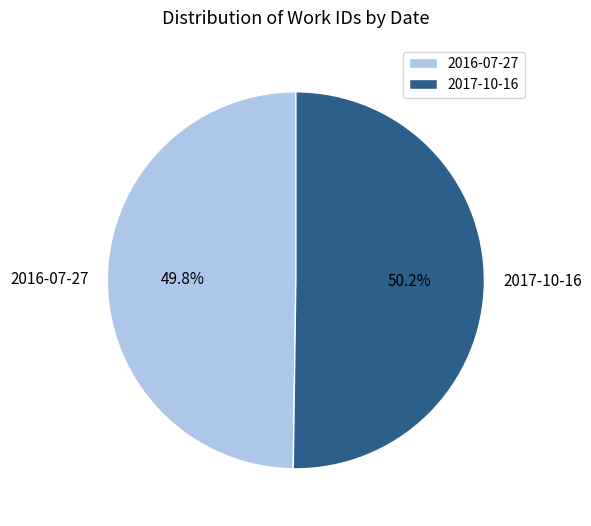

What percentage is the 2016-07-27 slice, to the nearest percent?

50%